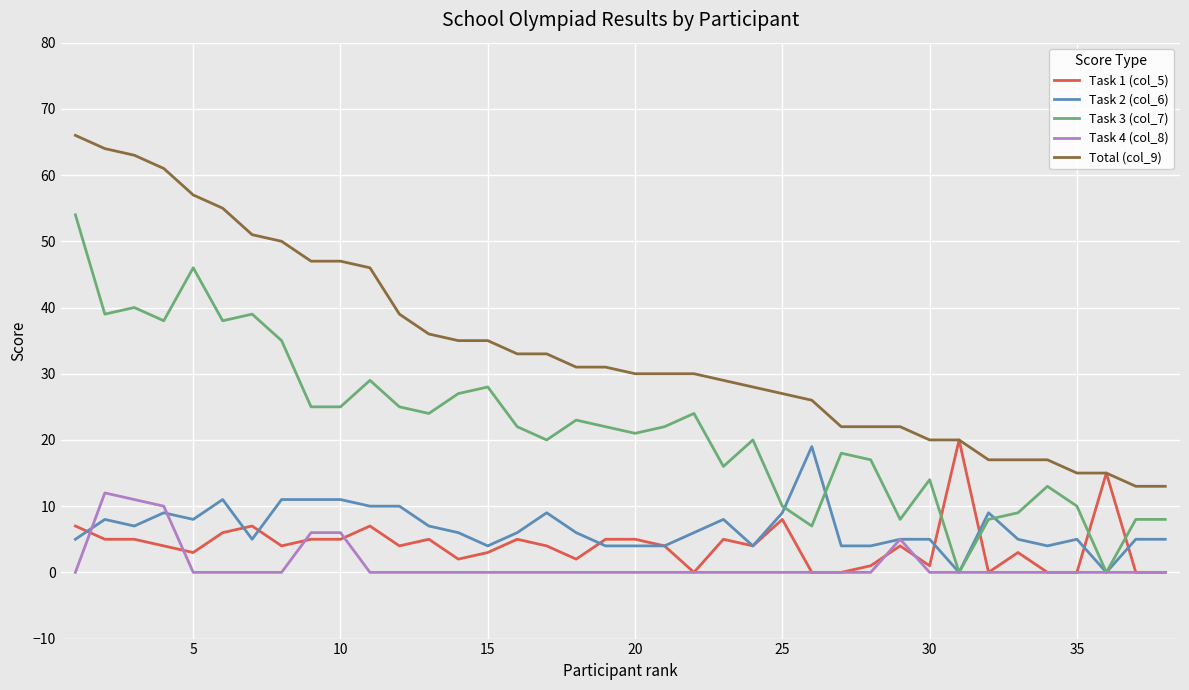

True or false: Task 1 (col_5) and Task 3 (col_7) intersect in this chart.

True